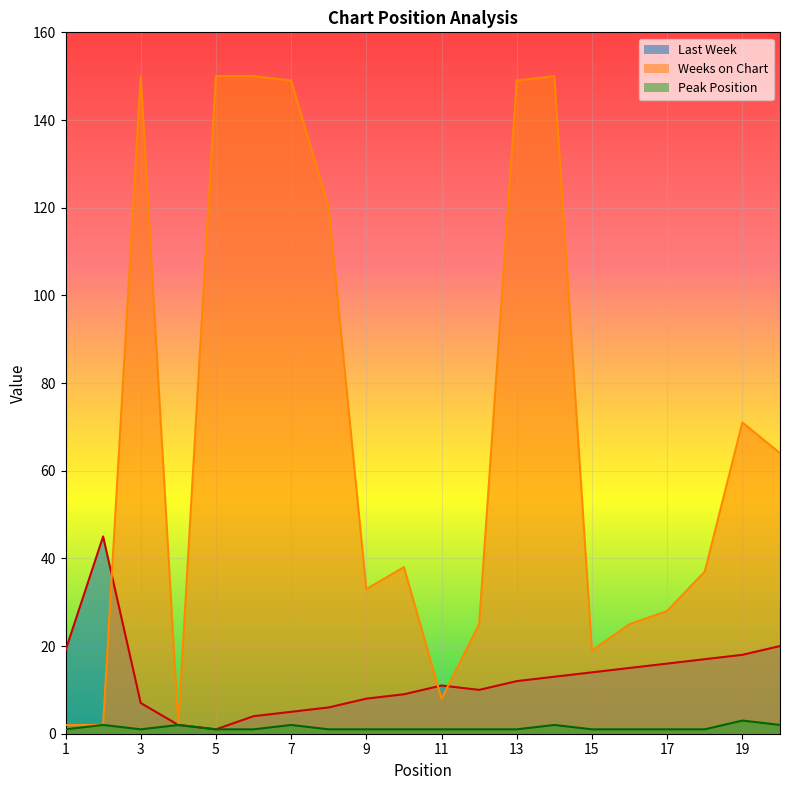

Reading right to left, extract all data points from this chart.

Last Week: 20	18	17	16	15	14	13	12	10	11	9	8	6	5	4	1	2	7	45	19
Weeks on Chart: 64	71	37	28	25	19	150	149	25	8	38	33	120	149	150	150	2	150	2	2
Peak Position: 2	3	1	1	1	1	2	1	1	1	1	1	1	2	1	1	2	1	2	1